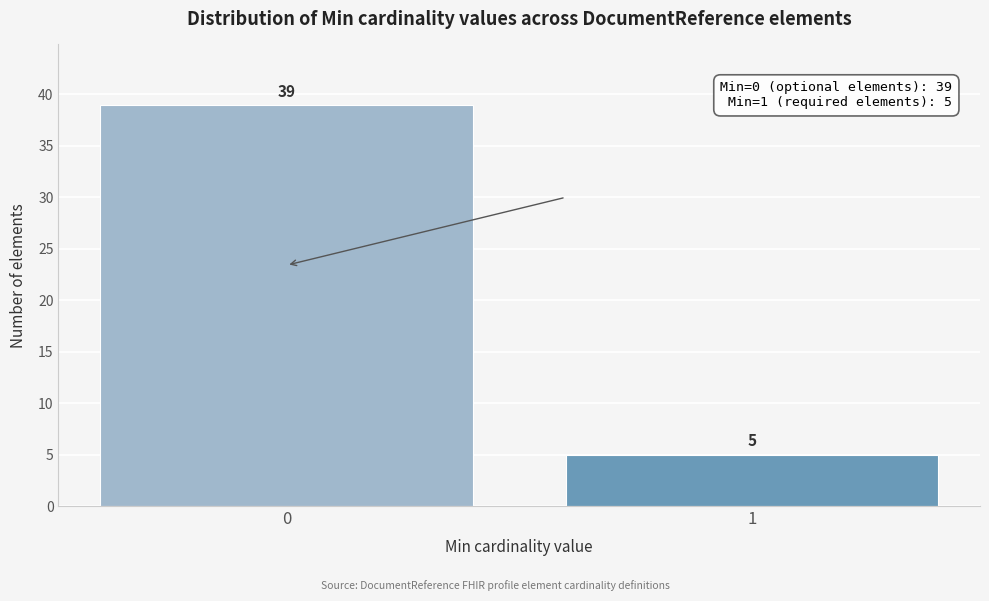

Reading left to right, extract all data points from this chart.

0=39	1=5